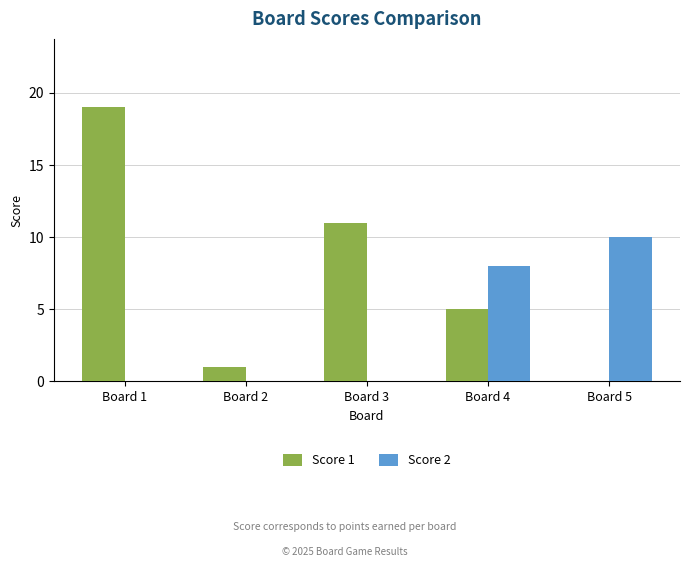

What are all the series names shown in the legend?

Score 1, Score 2